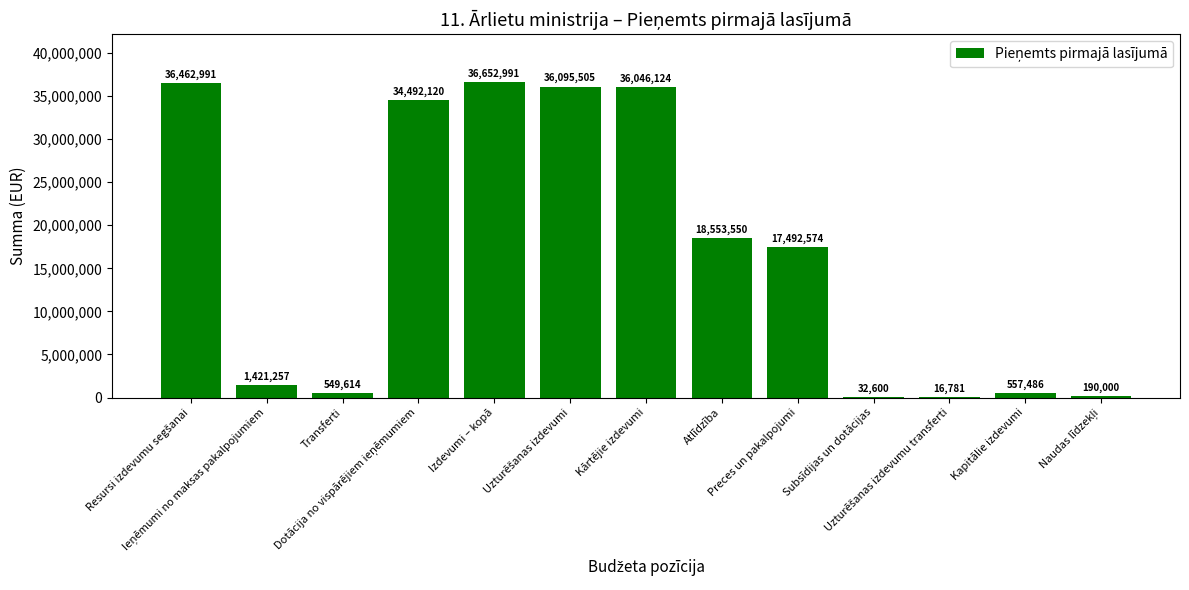

What is the sum of all values?

218563593